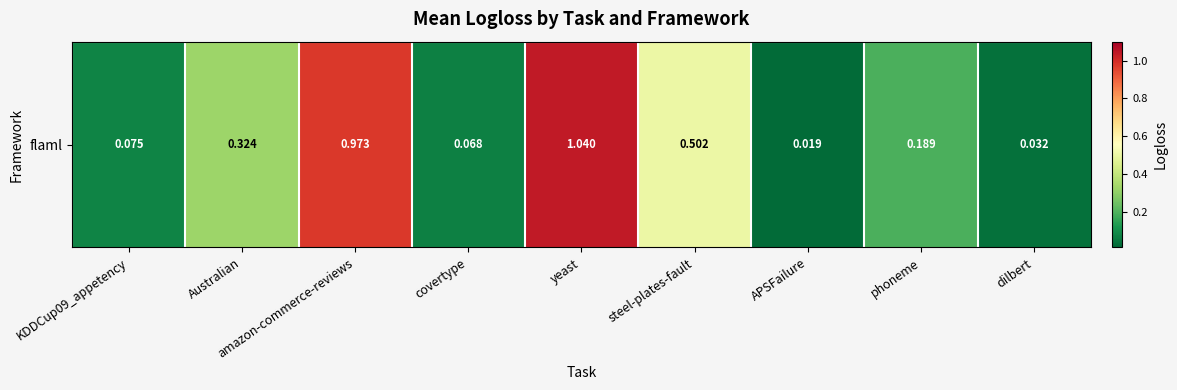

What is the difference between the maximum and minimum values?

1.0